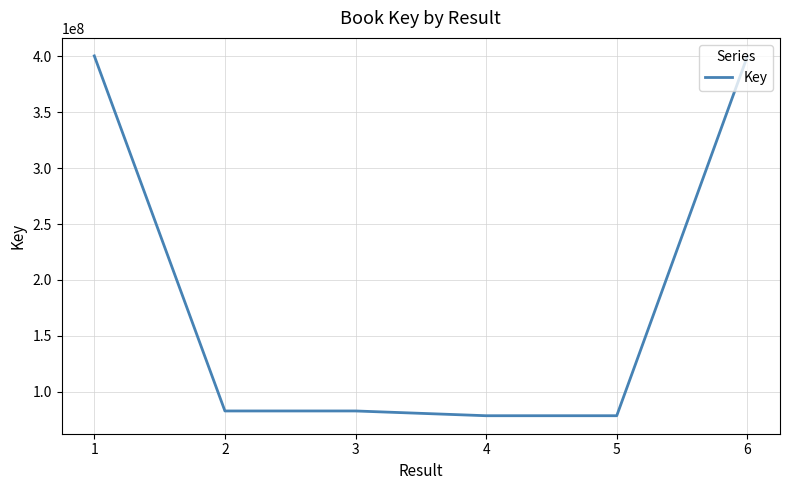

What is the change in value from 2 to 5?

-4263524